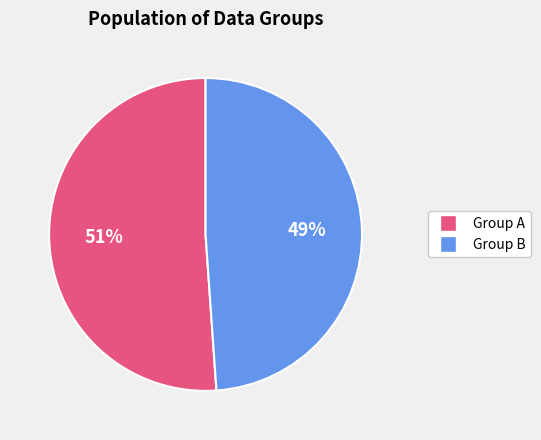

Do Group B and Group A together represent more than half of the pie?

Yes